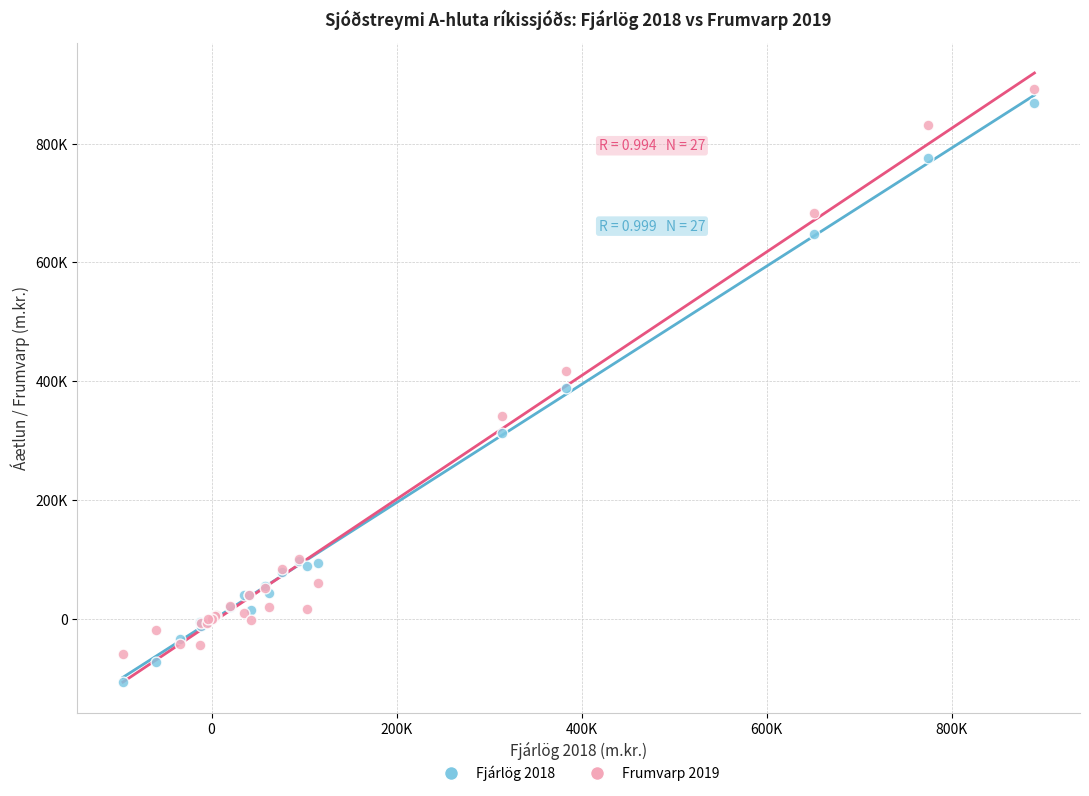

What are all the series names shown in the legend?

Fjárlög 2018, Frumvarp 2019